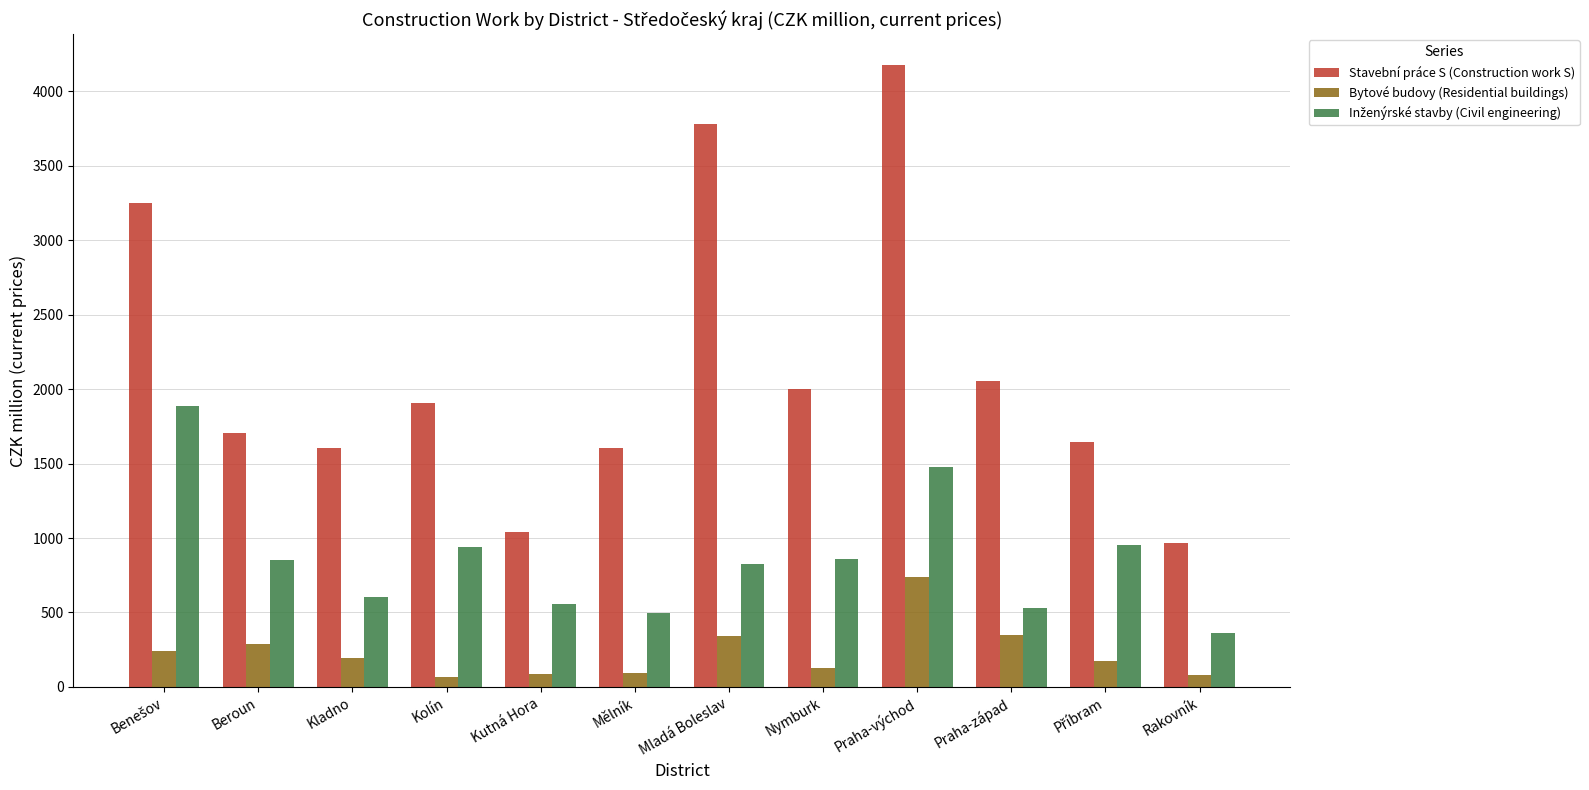

How many bars are there in each group?

3